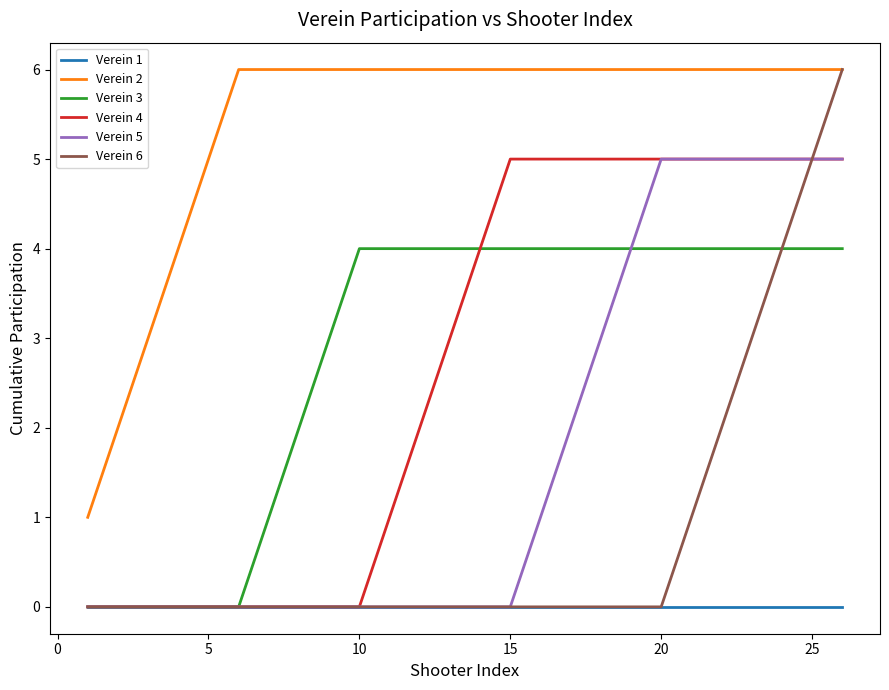

How many Verein 4 values are between 0 and 5?

26